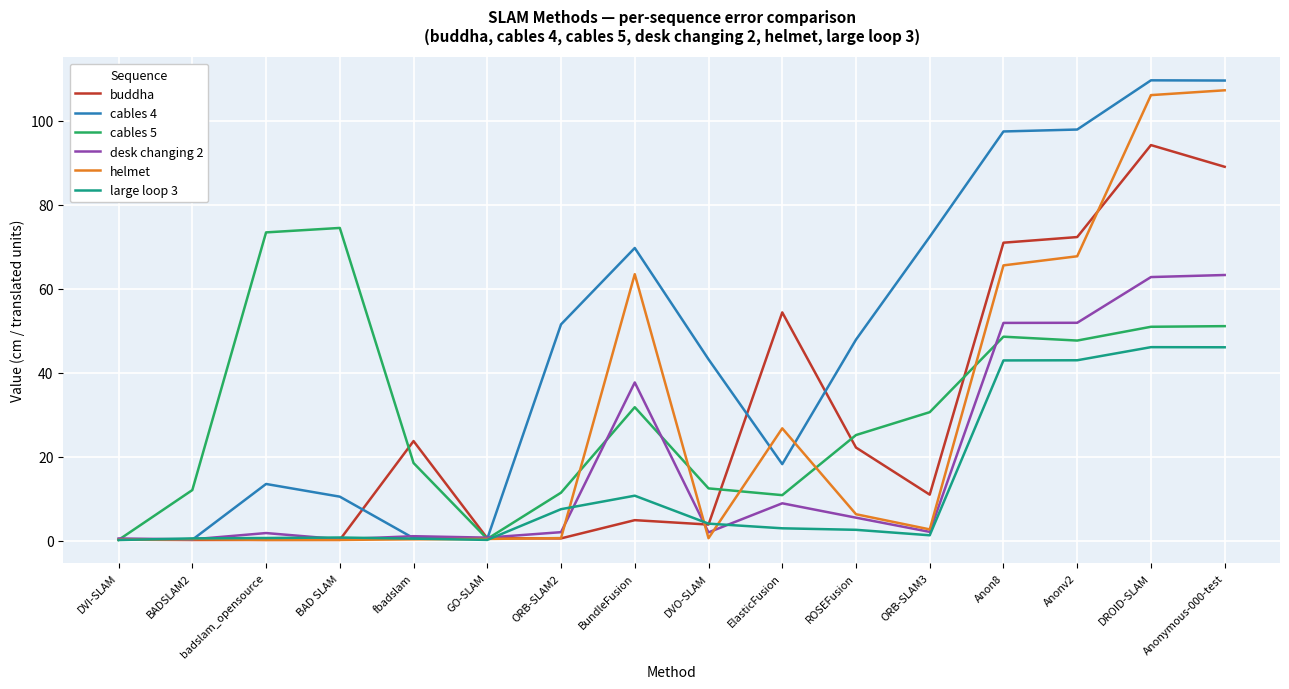

Which series has the largest total across all categories?

cables 4